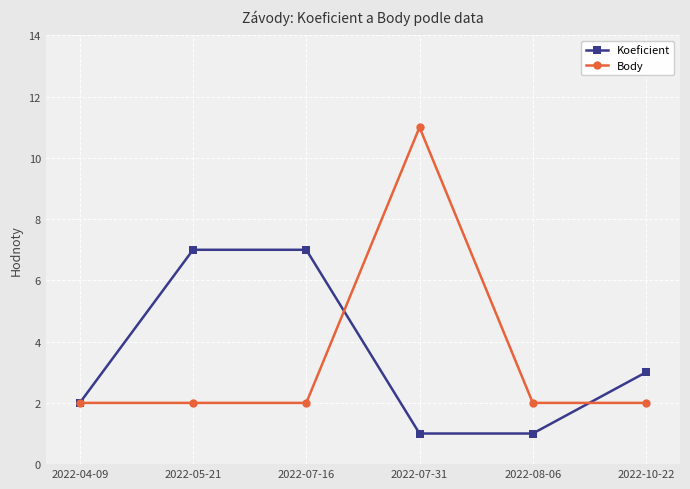

What is the sum of the Body values at 2022-04-09 and 2022-07-16?

4